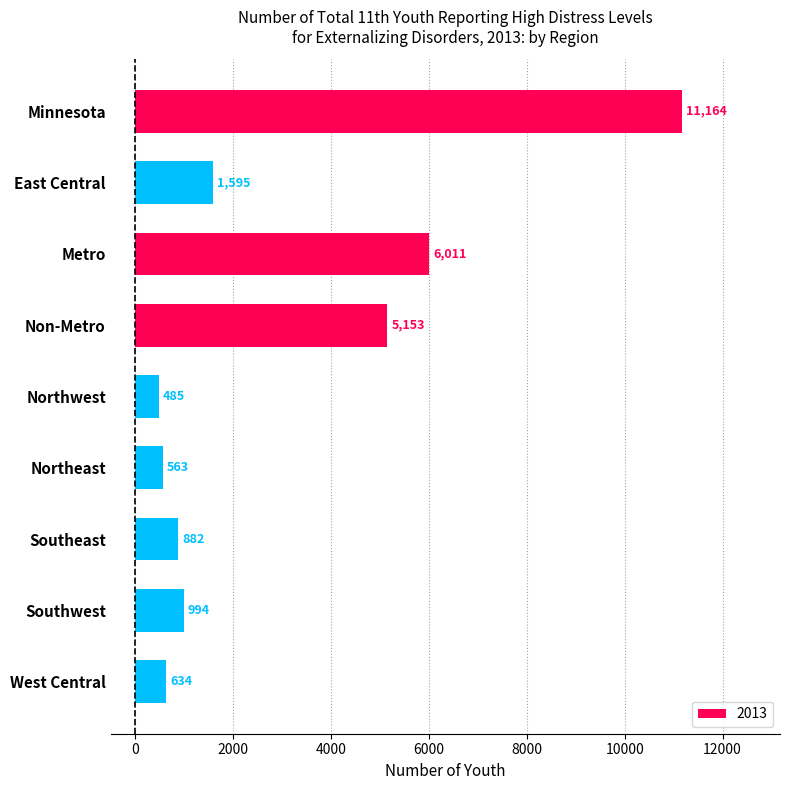

Which category has the lowest value across all series?

Northwest